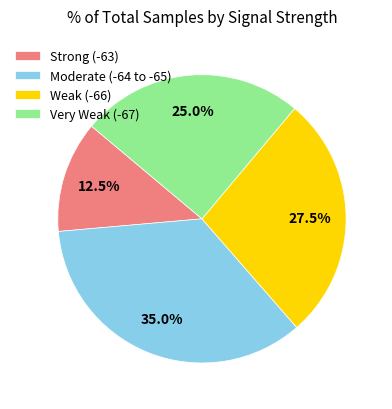

Is the sum of Moderate (-64 to -65) and Very Weak (-67) greater than half?

Yes